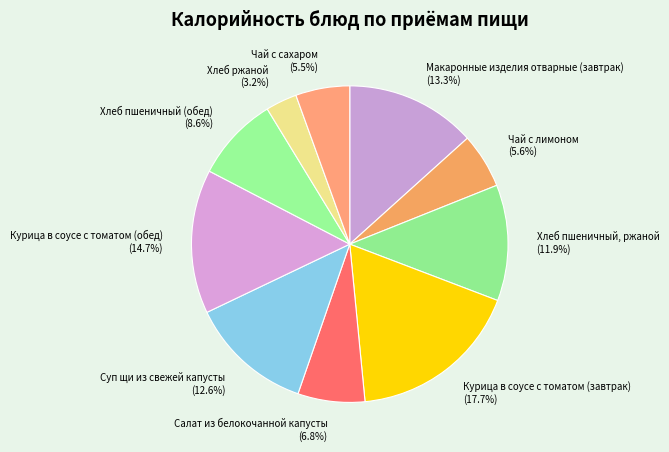

Count the number of slices in the pie.

10